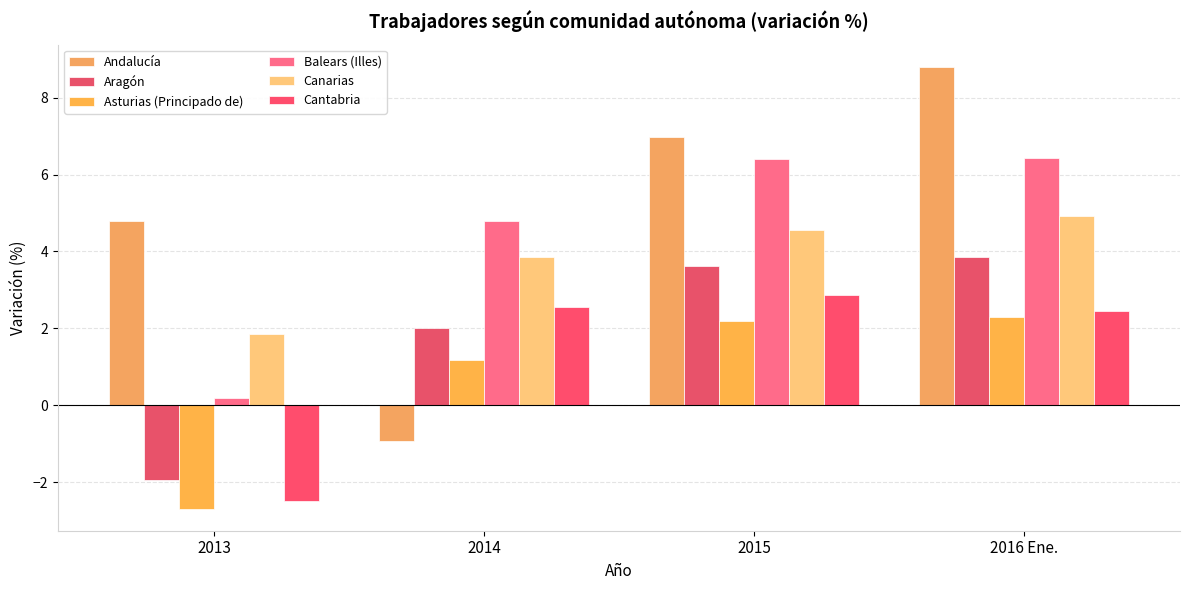

What is the average value of the Aragón series?

1.9